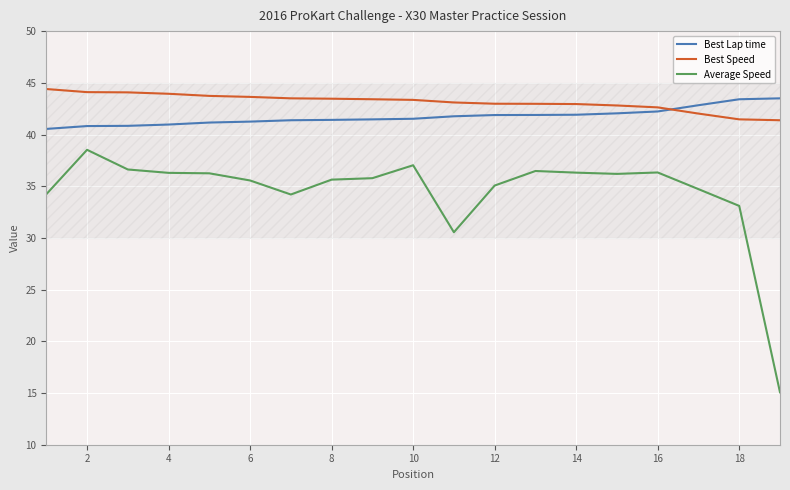

Count the number of categories in the chart.

19